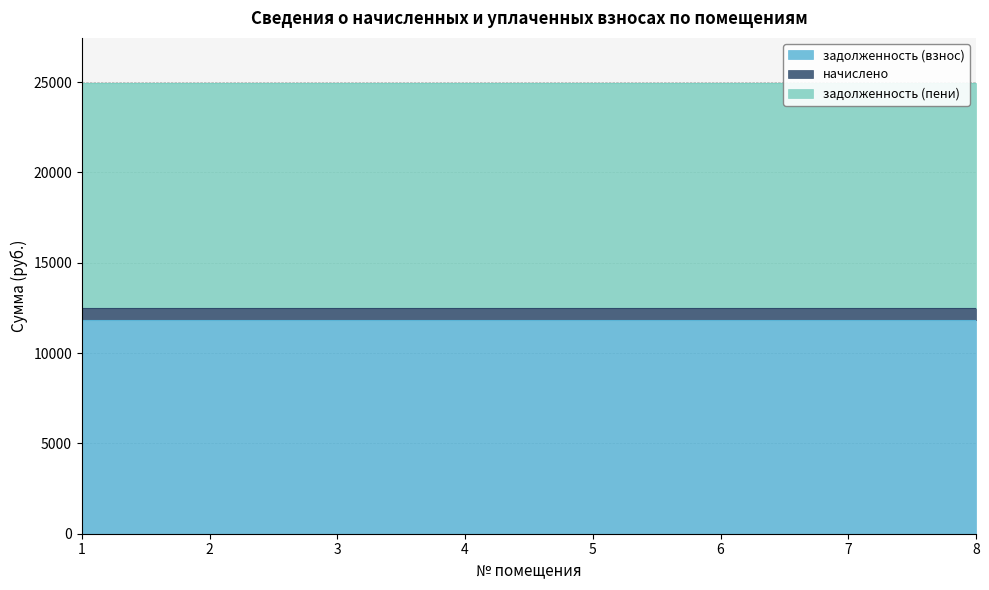

At which label does задолженность (взнос) reach its peak?

1